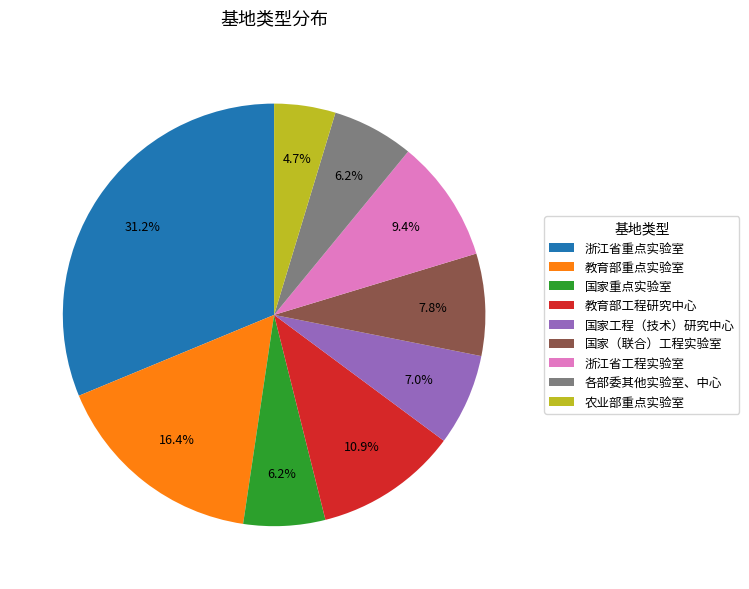

Does 国家（联合）工程实验室 represent more than half of the total?

No